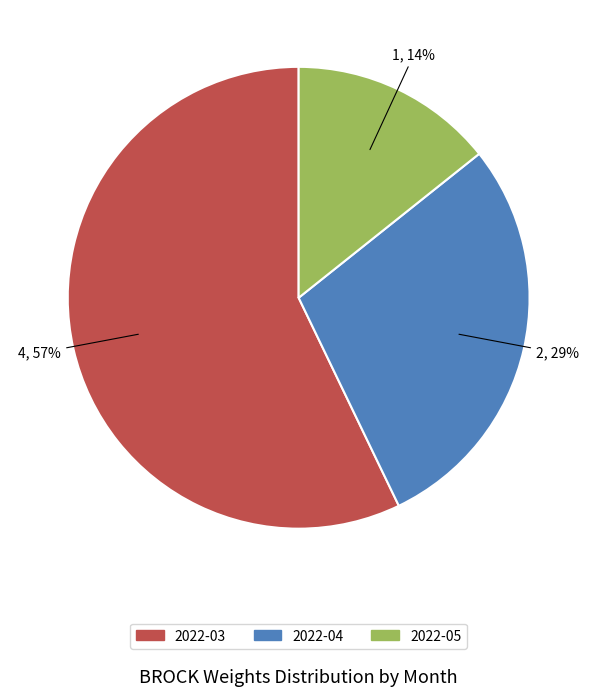

Between 2022-05 and 2022-03, which is larger?

2022-03